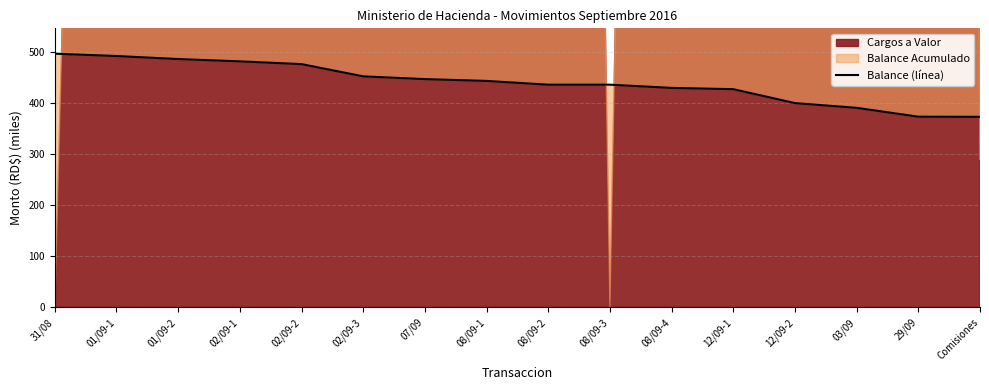

Does the chart have visible grid lines?

Yes